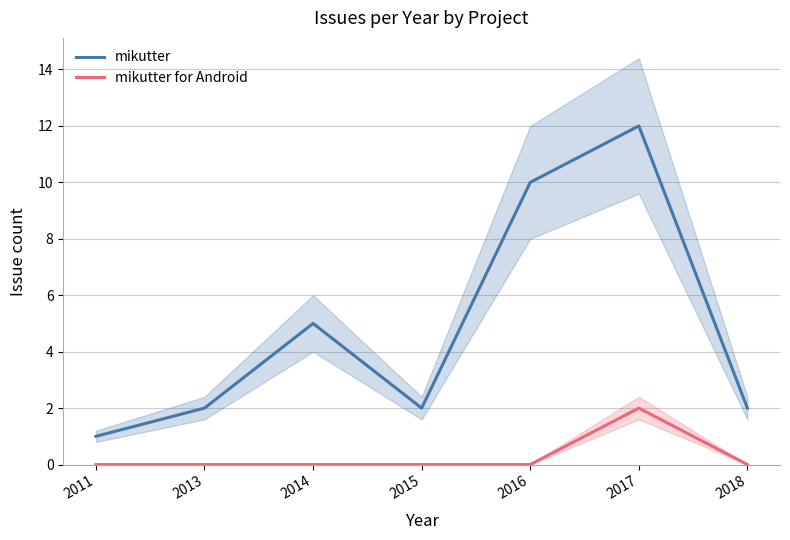

True or false: mikutter for Android and mikutter cross at least once.

False